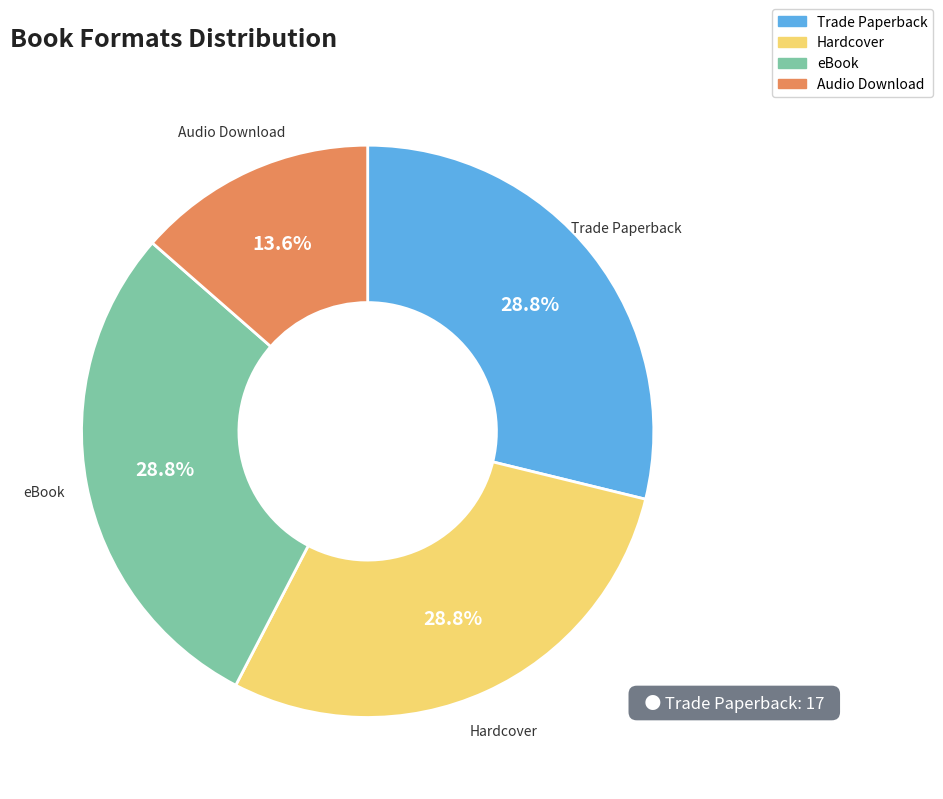

Which has a higher value, eBook or Audio Download?

eBook